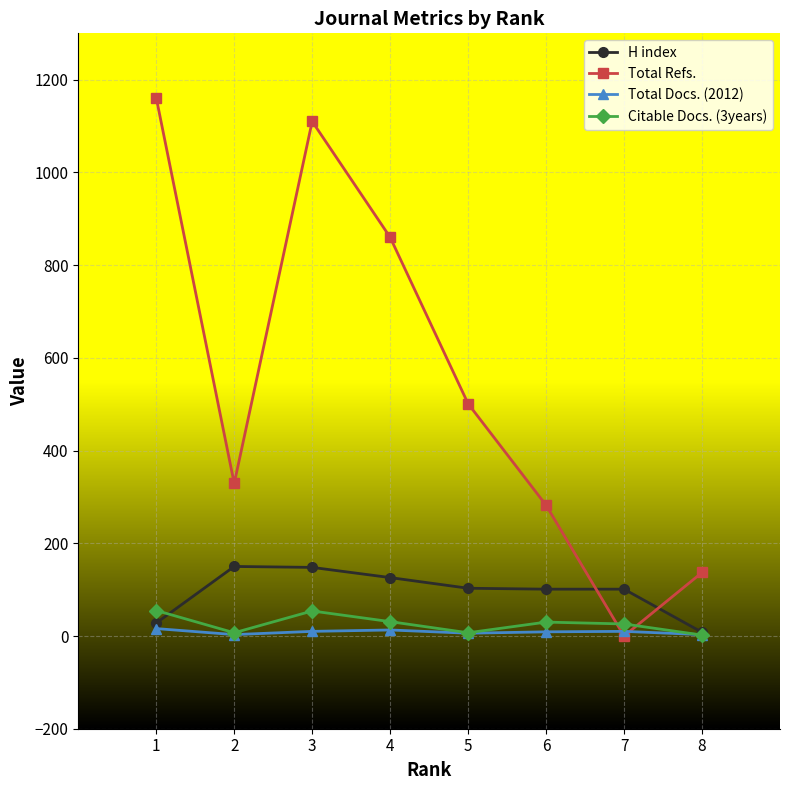

The value of H index at 3 is 148. True or false?

True